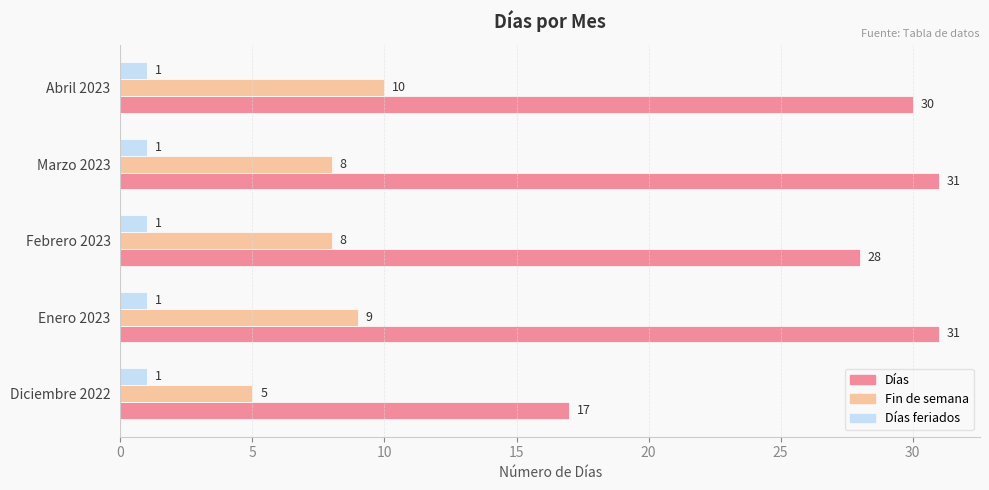

What is the average value of the Días series?

27